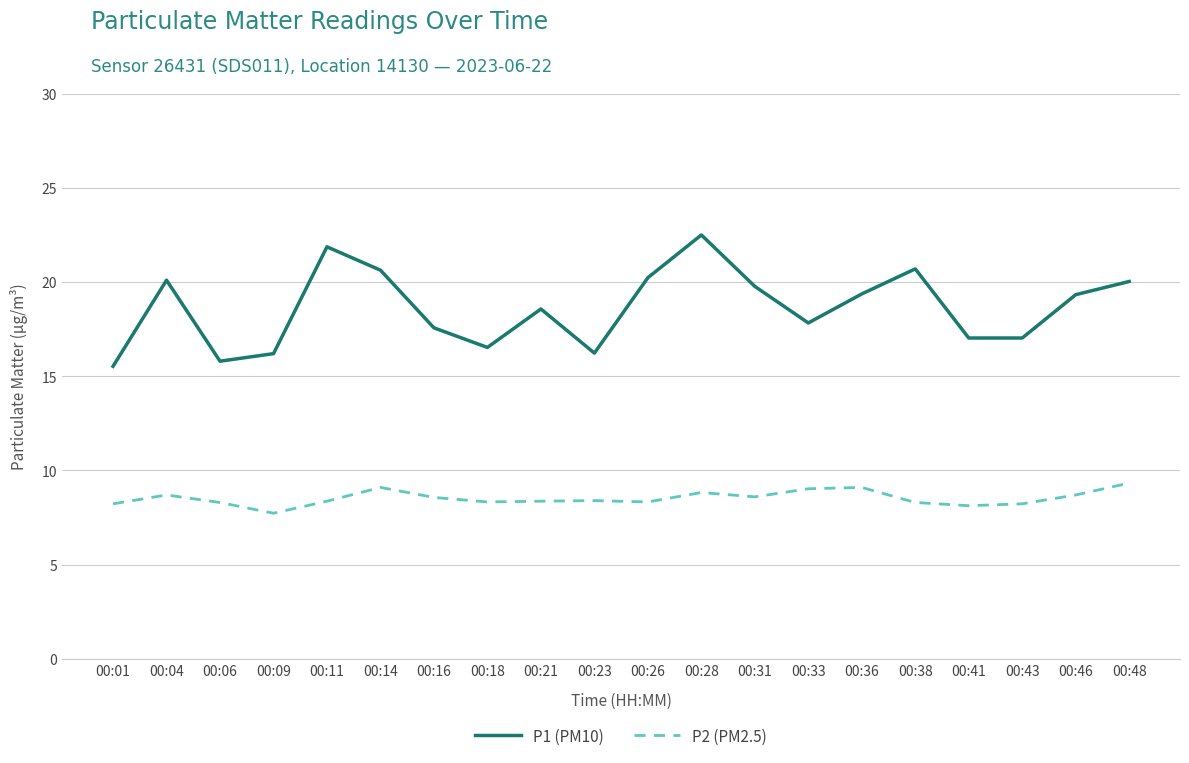

How many values in the P2 (PM2.5) series are below 8?

1